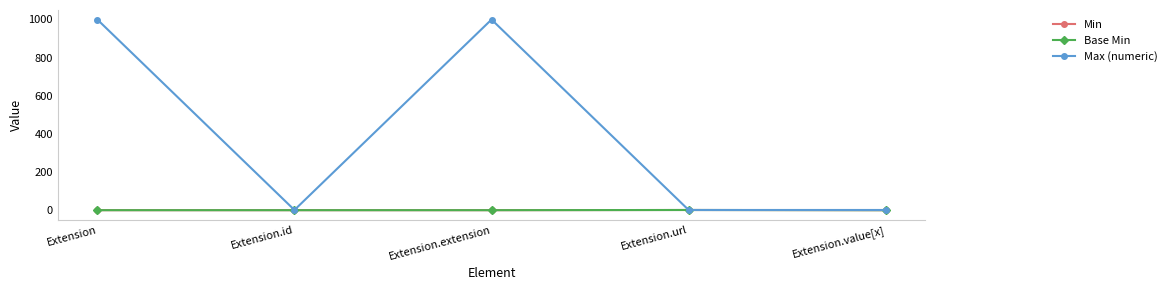

Which series has the widest spread of values?

Max (numeric)